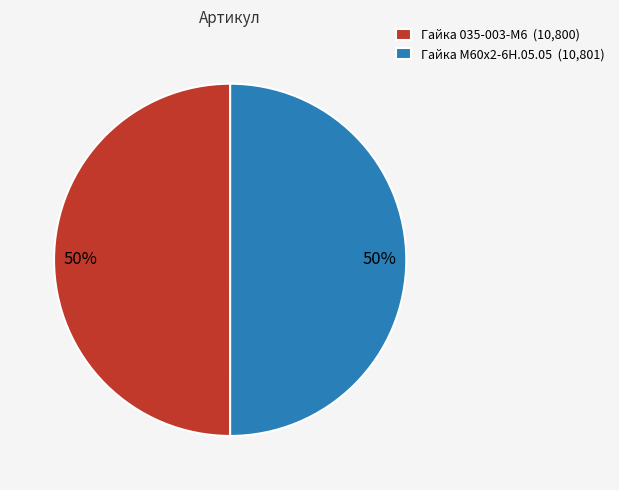

True or false: Гайка 035-003-М6 accounts for 50% of the total.

True